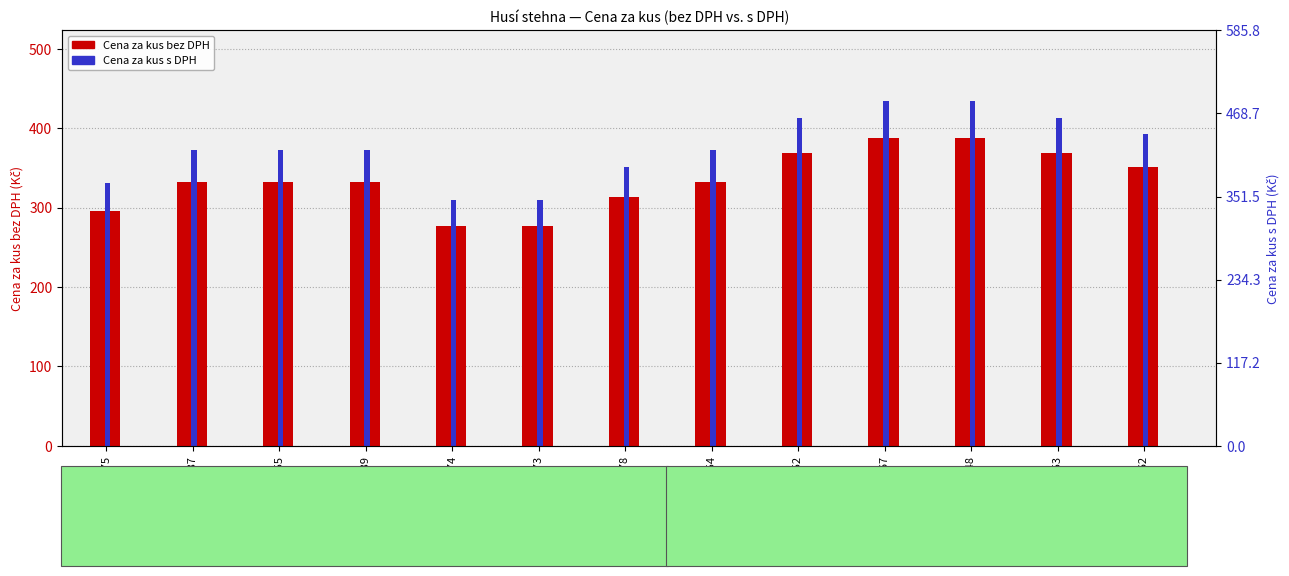

Which has a higher value, 456675 or 456678?

456678